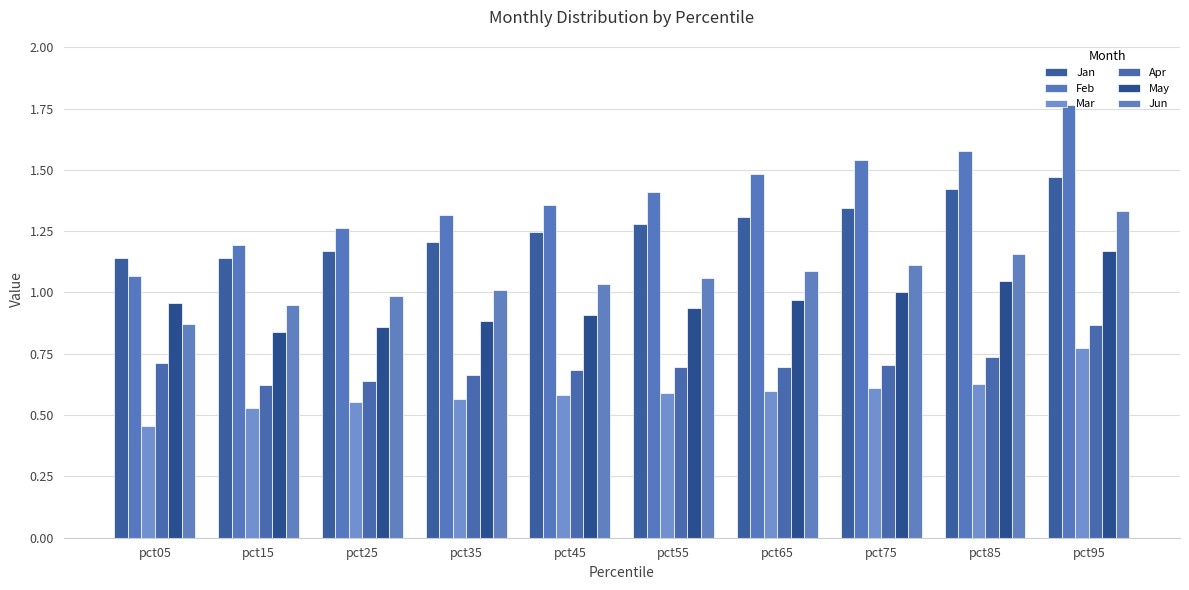

What is the spread (max minus min) of values at pct55?

0.8